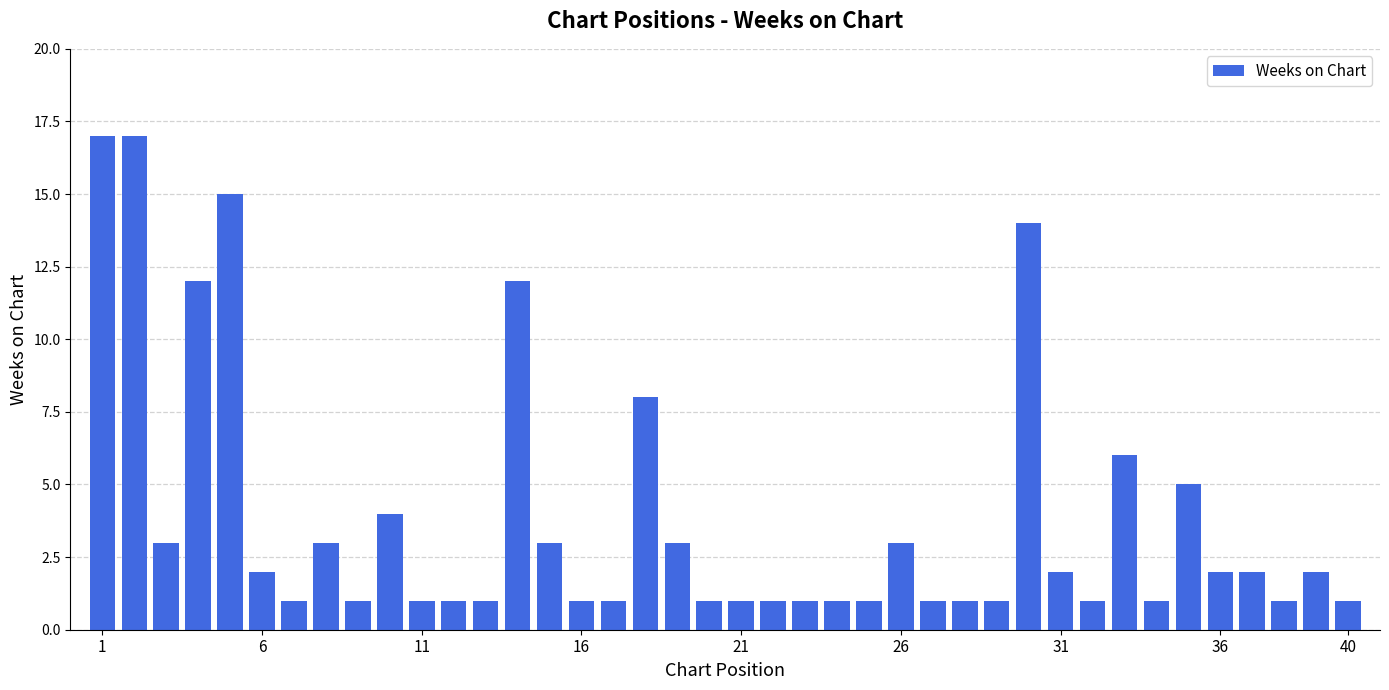

What is the value of the 36th bar from the left?

2